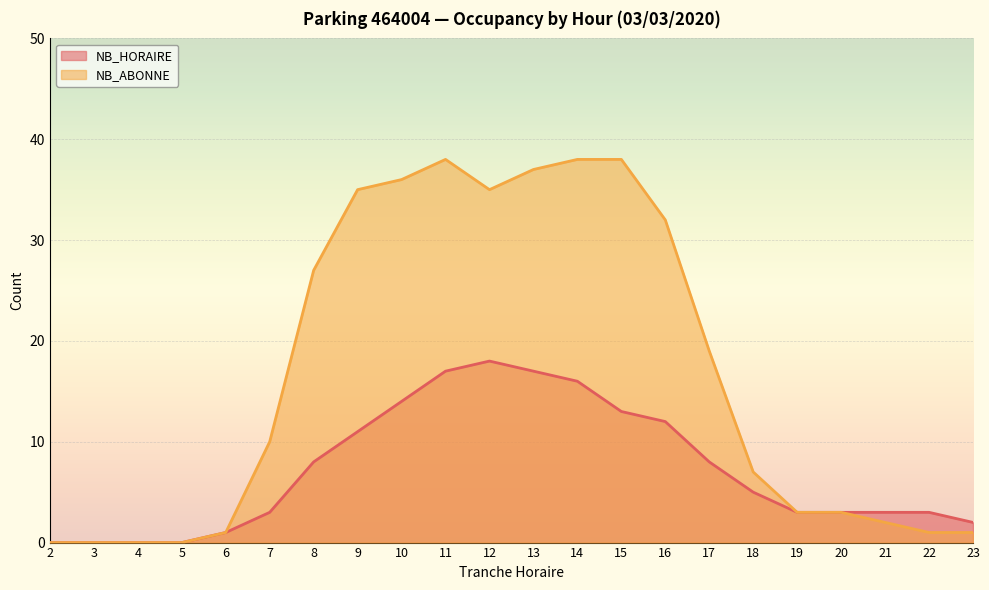

How many interior local valleys does the NB_ABONNE series have?

1